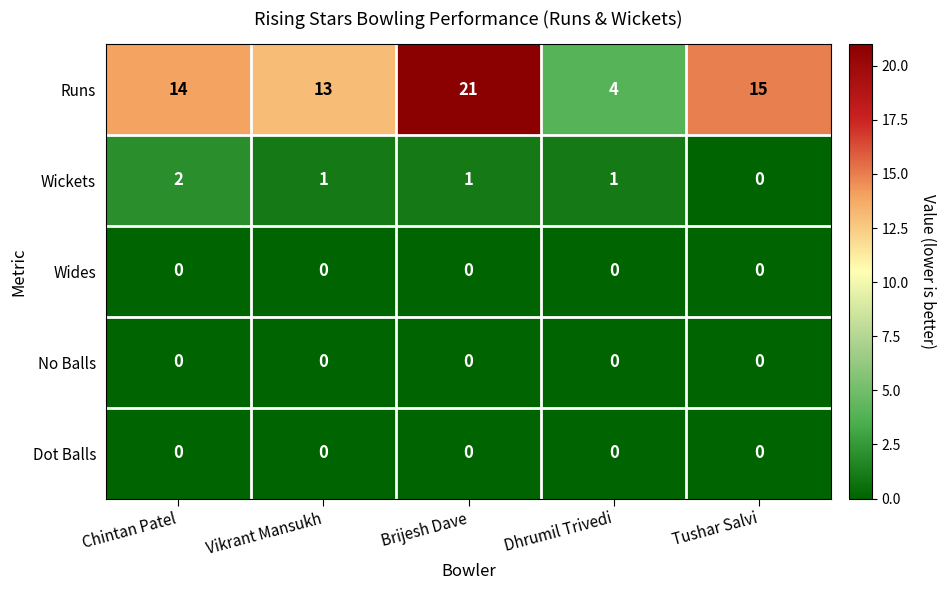

What is the highest value of the Runs series?

21